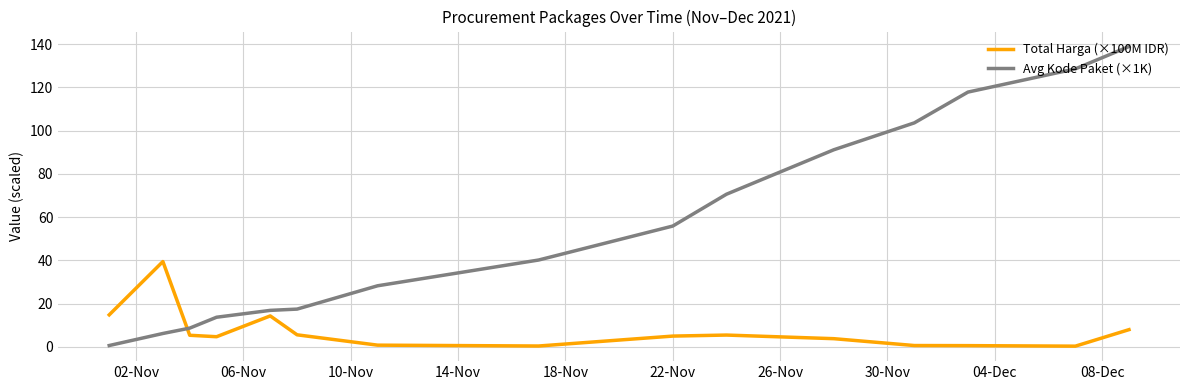

What is the difference between the maximum and minimum values in the Avg Kode Paket (×1K) series?

138.3